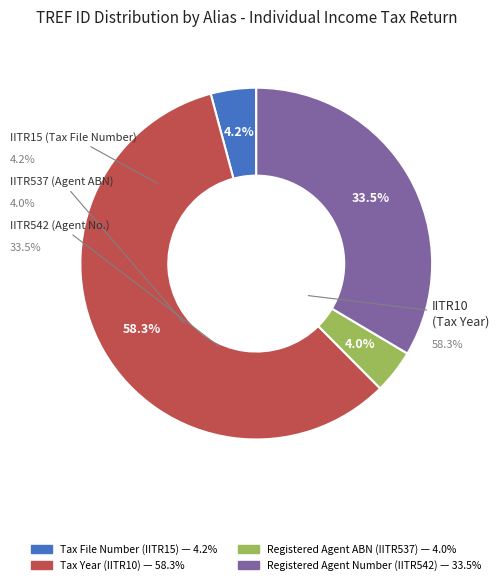

Is there any slice that represents more than half of the pie?

Yes